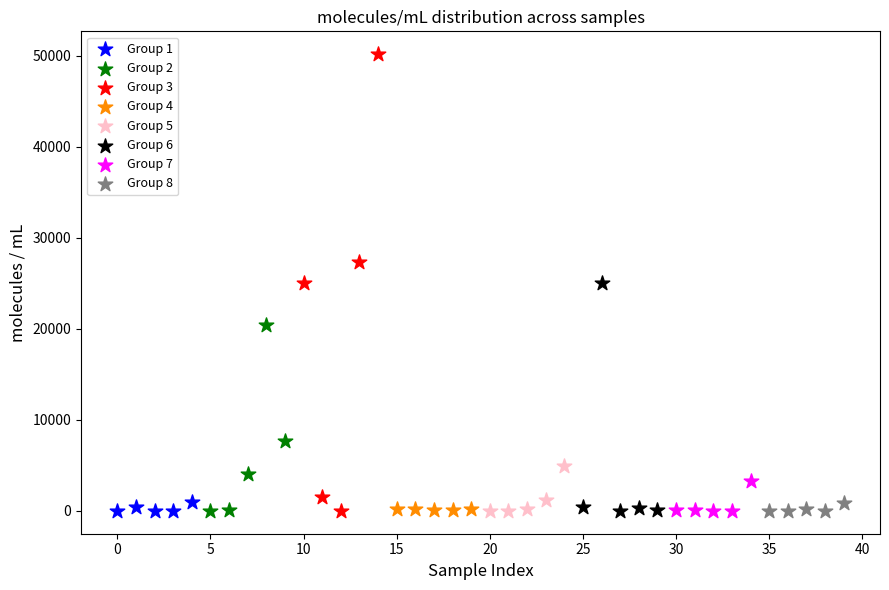

Which series reaches the maximum Y coordinate?

Group 3